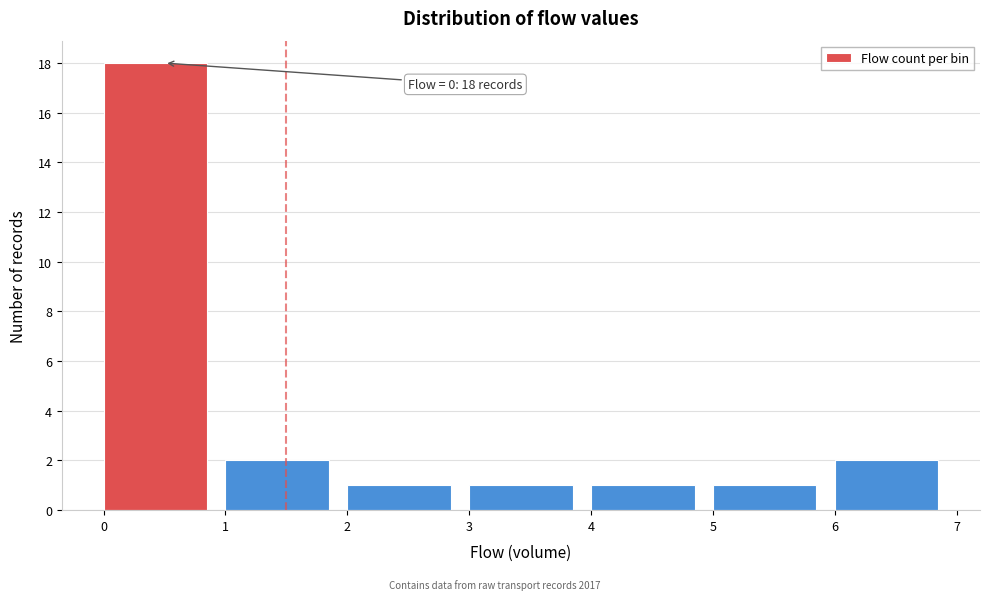

Over which range of the x-axis is the bar tallest?

0 to 1